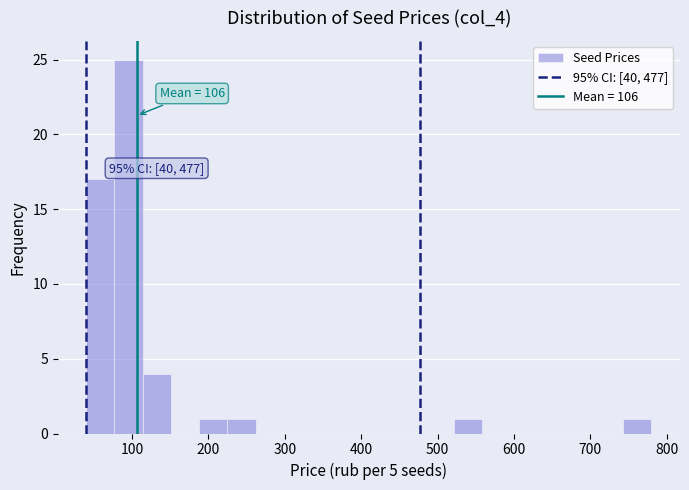

Read against the x-axis, roughly where is the centre of the tallest bar?

100